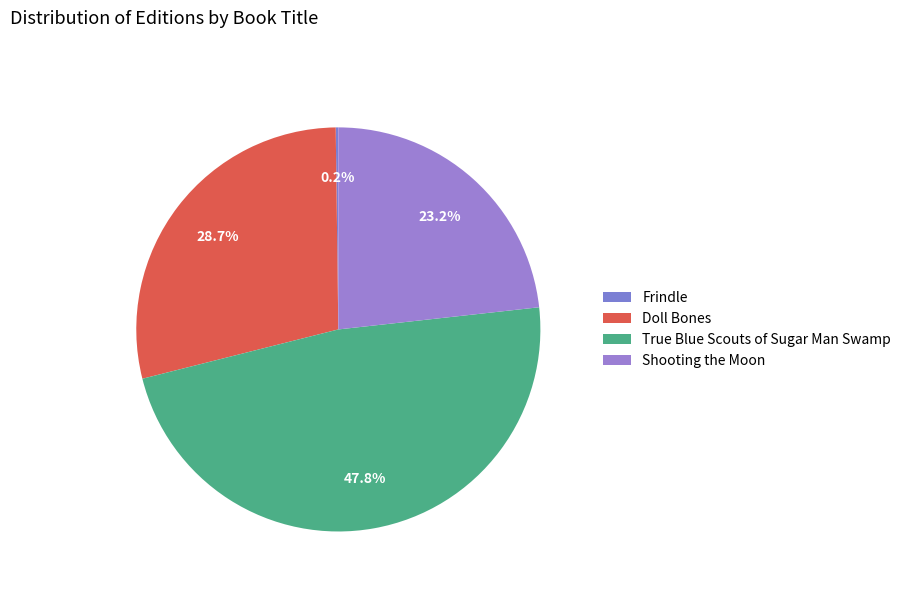

What is the smallest slice in the pie chart?

Frindle